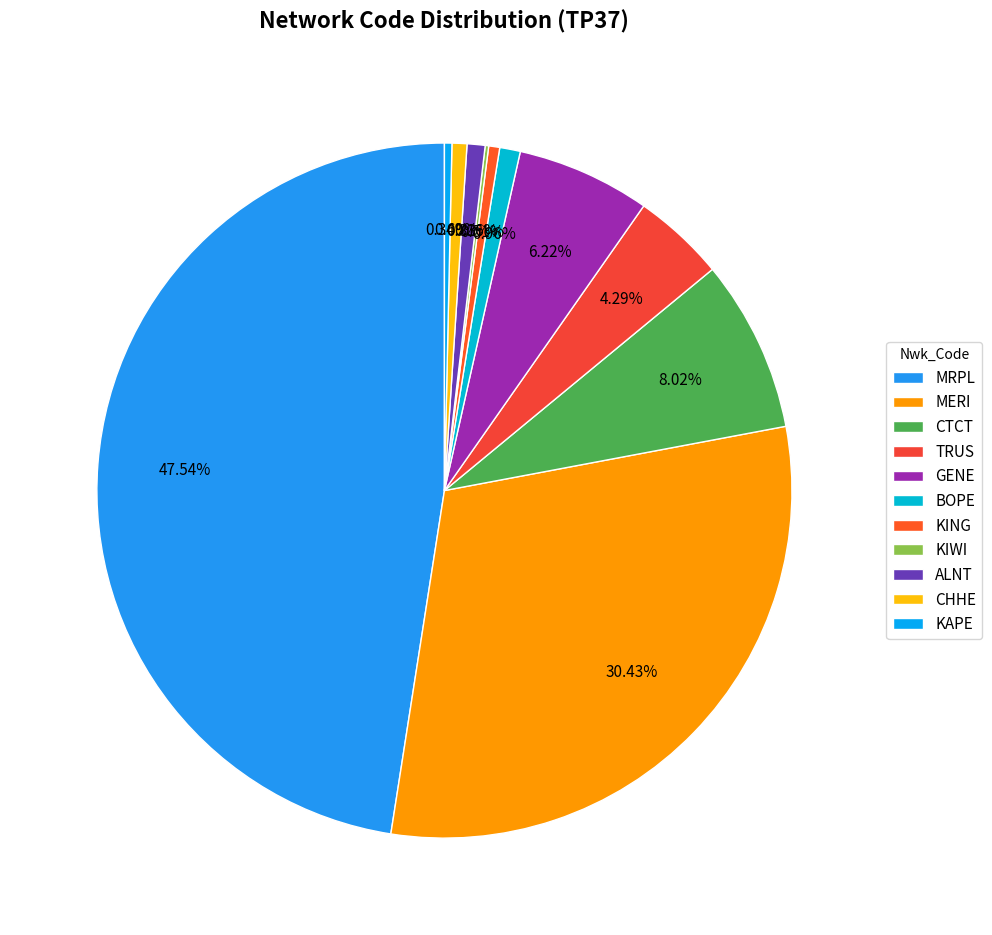

To the nearest percent, what is the average slice percentage?

9%